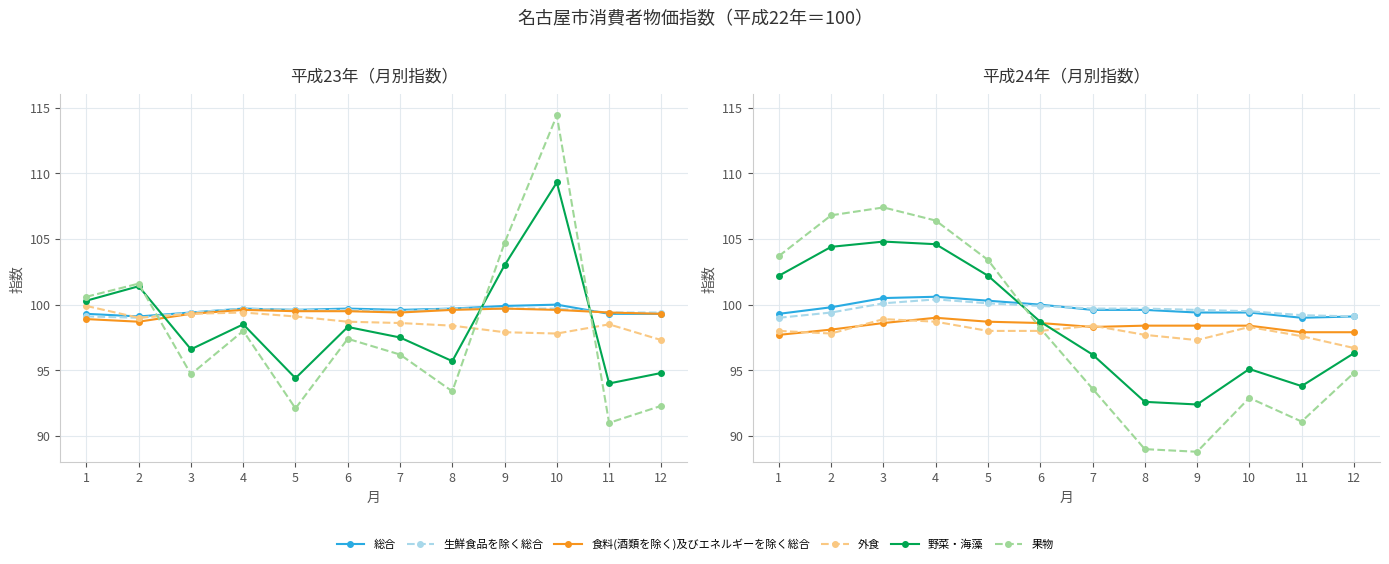

At which category is the sum across all series the highest?

3